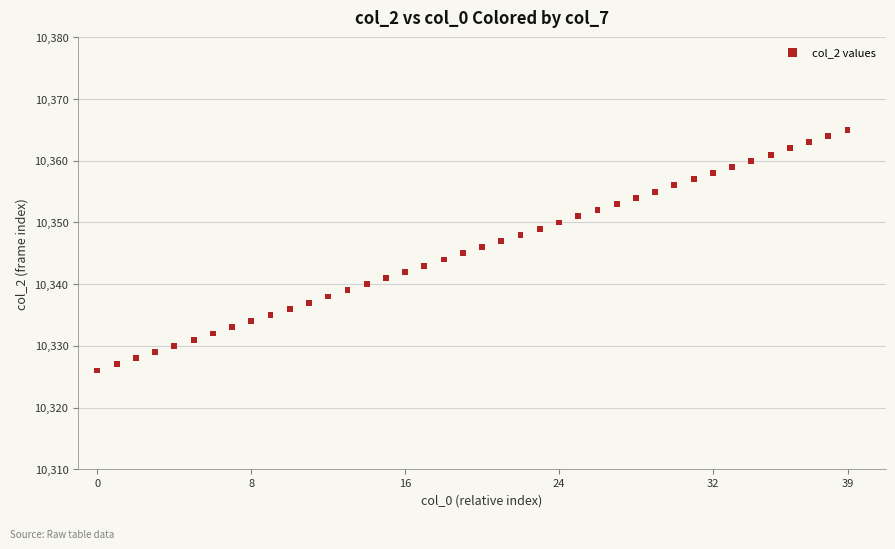

What is the range of Y values (max minus min)?

39